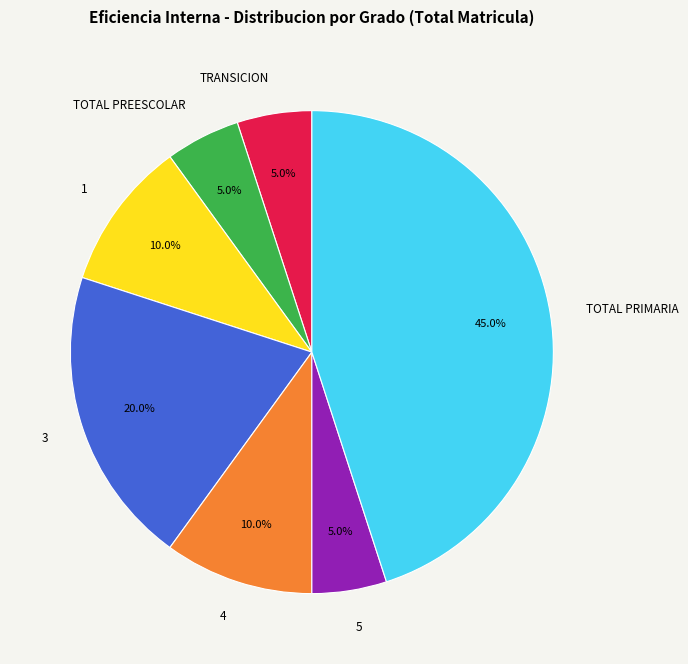

Combined, what portion of the pie is 4 and TRANSICION?

15.0%